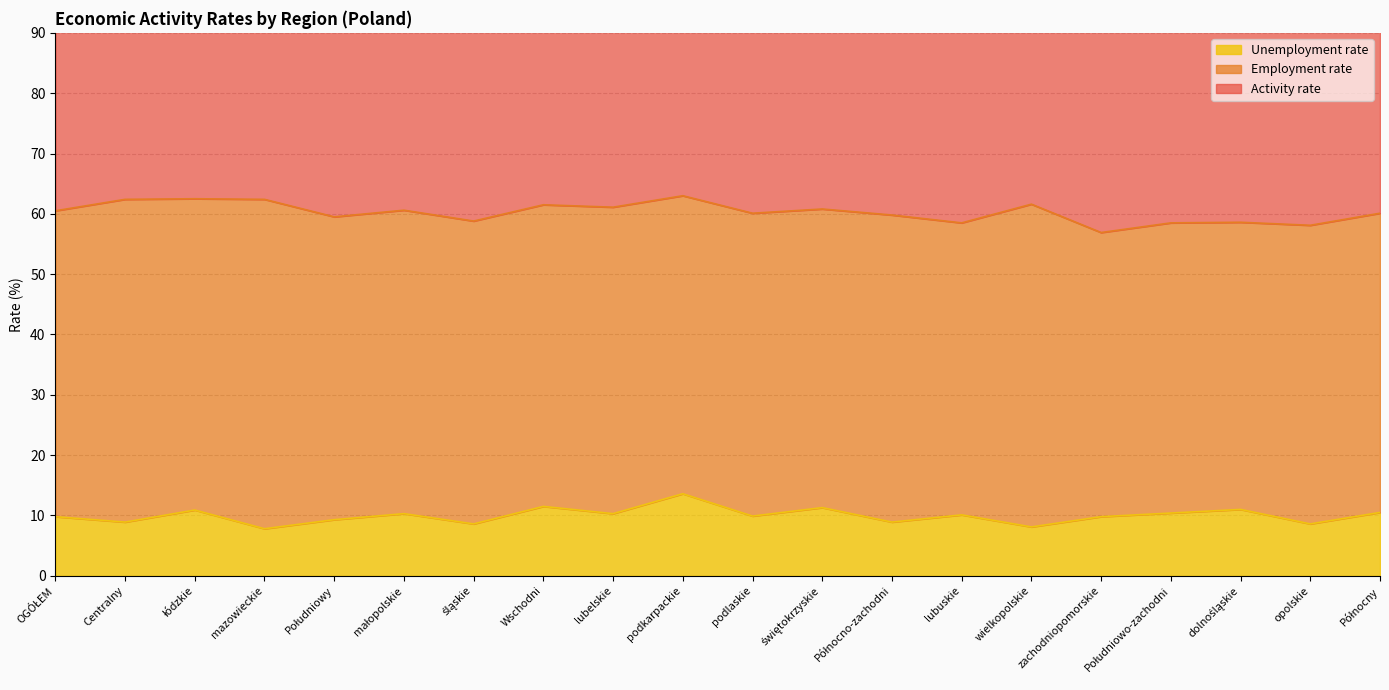

Which series has the largest total across all categories?

Activity rate